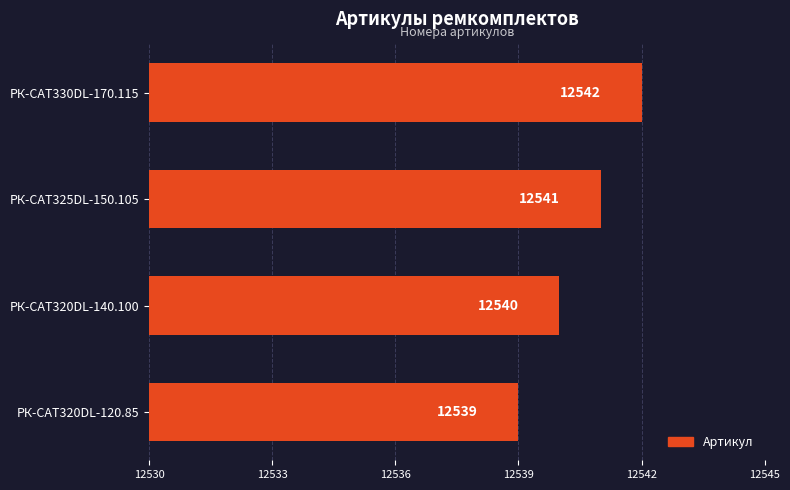

What is the ratio of the value at РК-CAT330DL-170.115 to the value at РК-CAT320DL-140.100?

1.0